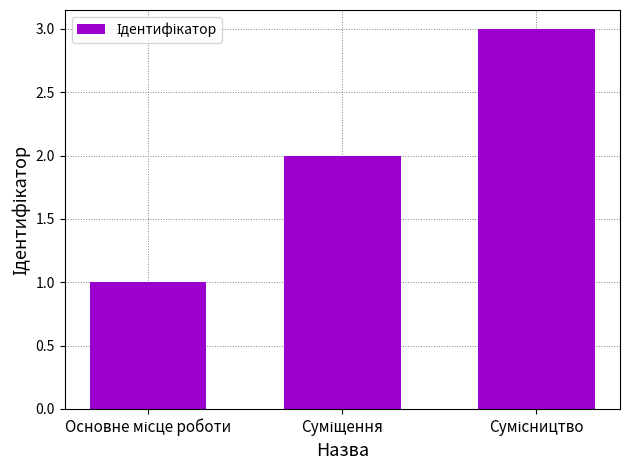

What is the sum of all values?

6